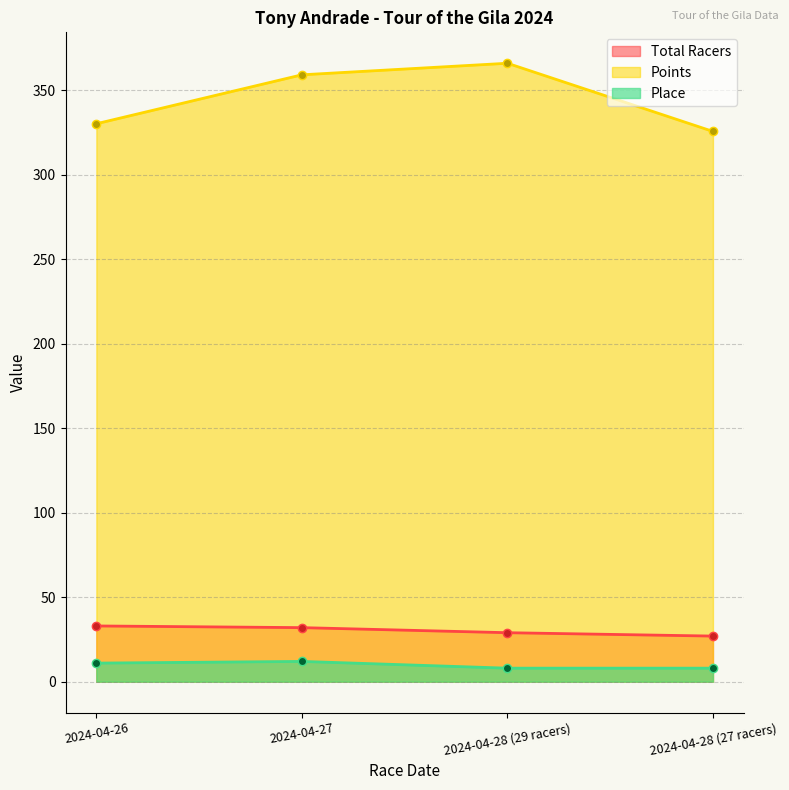

At 2024-04-27, list the series in order from smallest to largest.

Place, Total Racers, Points